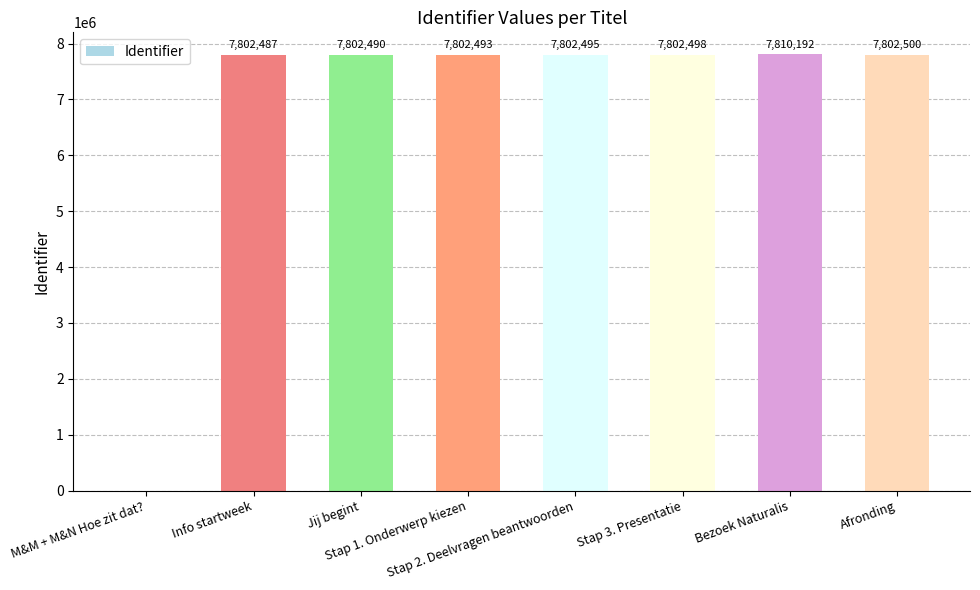

What is the maximum value shown in the chart?

7810192